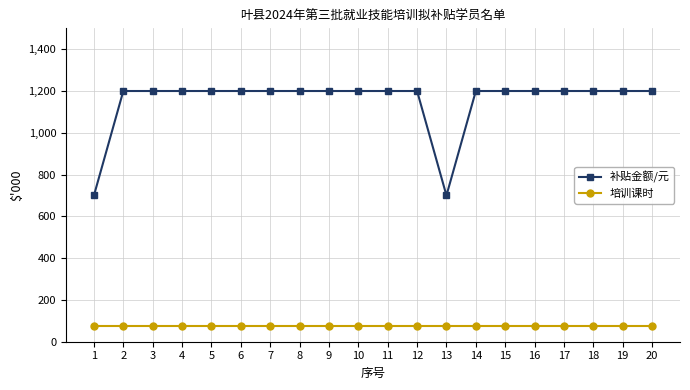

What is the maximum value shown in the chart?

1200